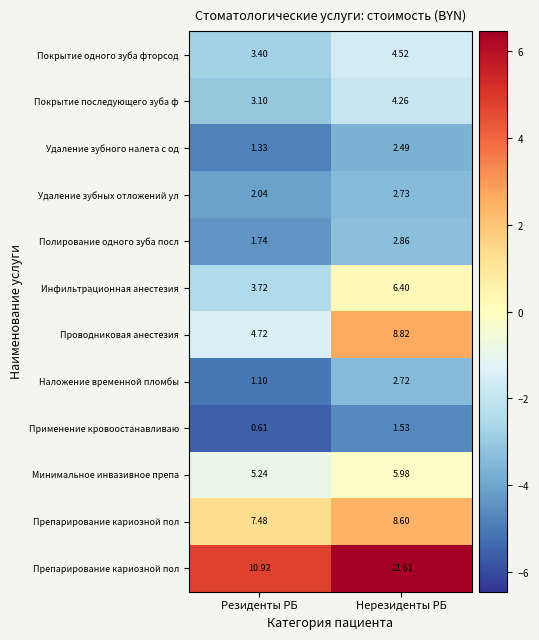

What is the difference between the highest and lowest values at Нерезиденты РБ?

11.1